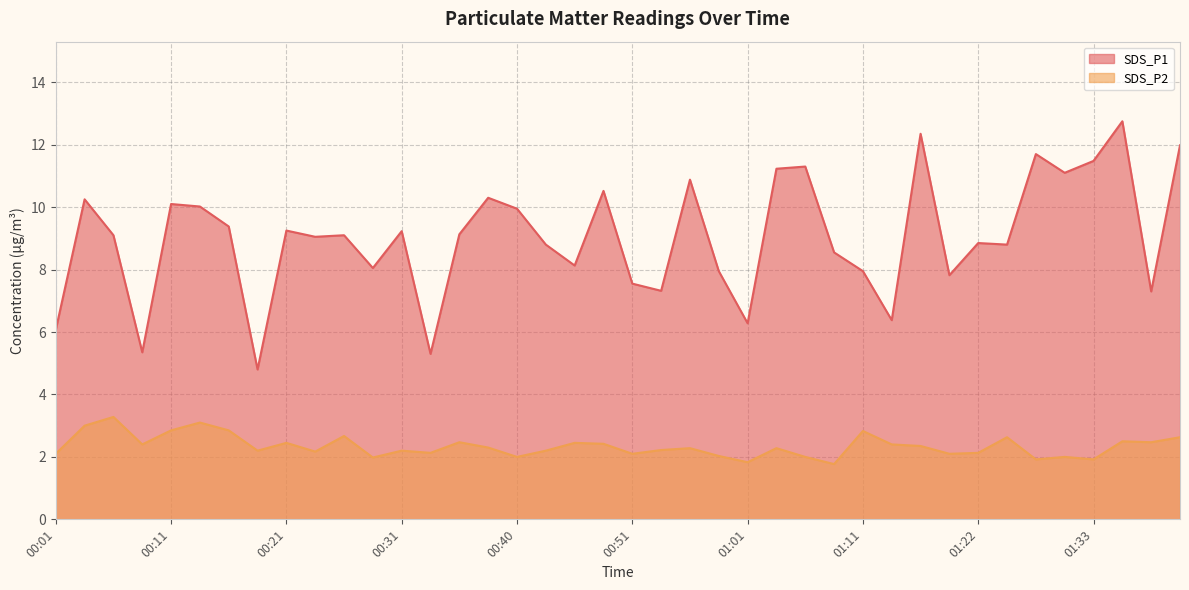

Between 01:11 and 01:30, which is larger?

01:30